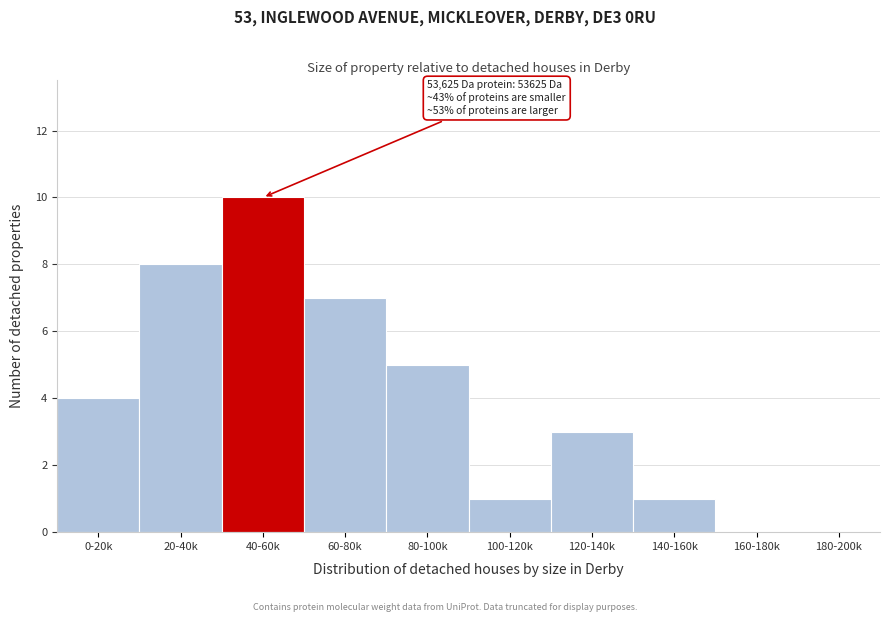

Reading right to left, what are all the values shown in this chart?

180-200k=0	160-180k=0	140-160k=1	120-140k=3	100-120k=1	80-100k=5	60-80k=7	40-60k=10	20-40k=8	0-20k=4